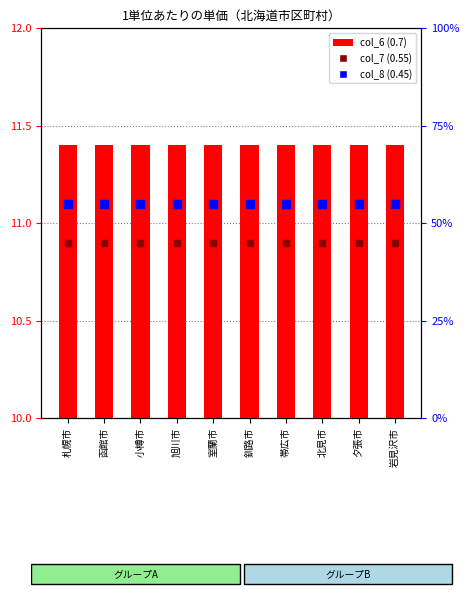

At how many categories does at least one series exceed 11?

10